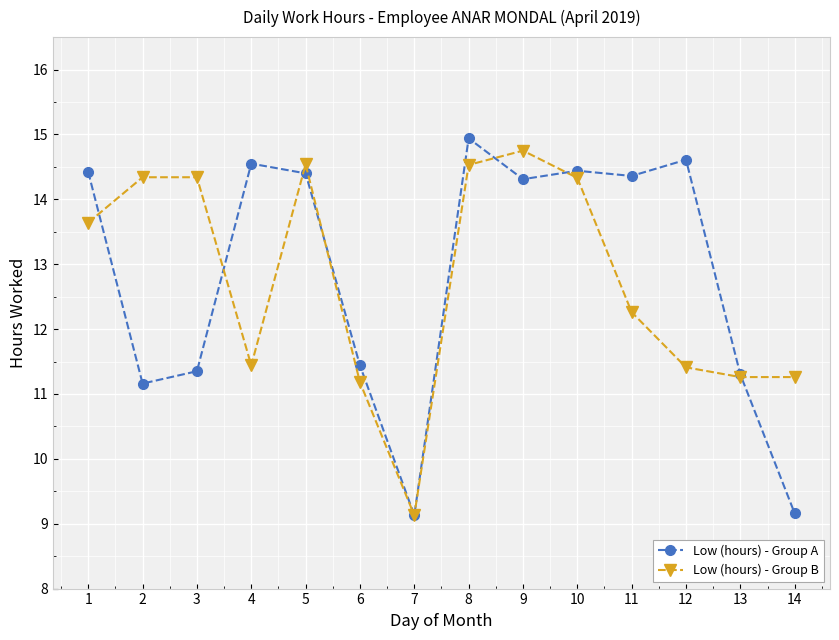

At which label does Low (hours) - Group A reach its peak?

8